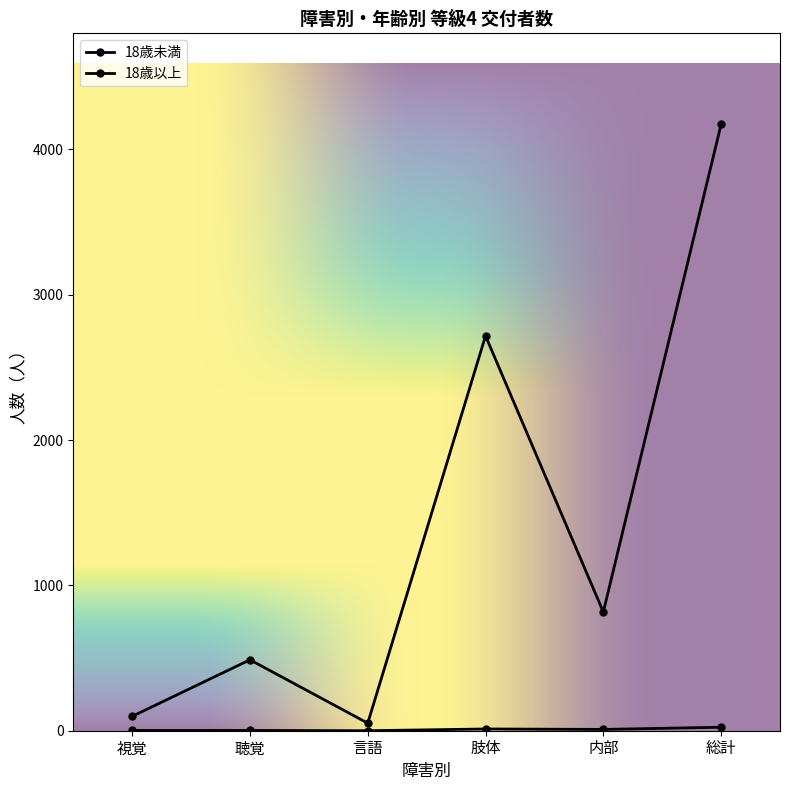

What is the value of the 18歳未満 point at the 6th from the left?

24